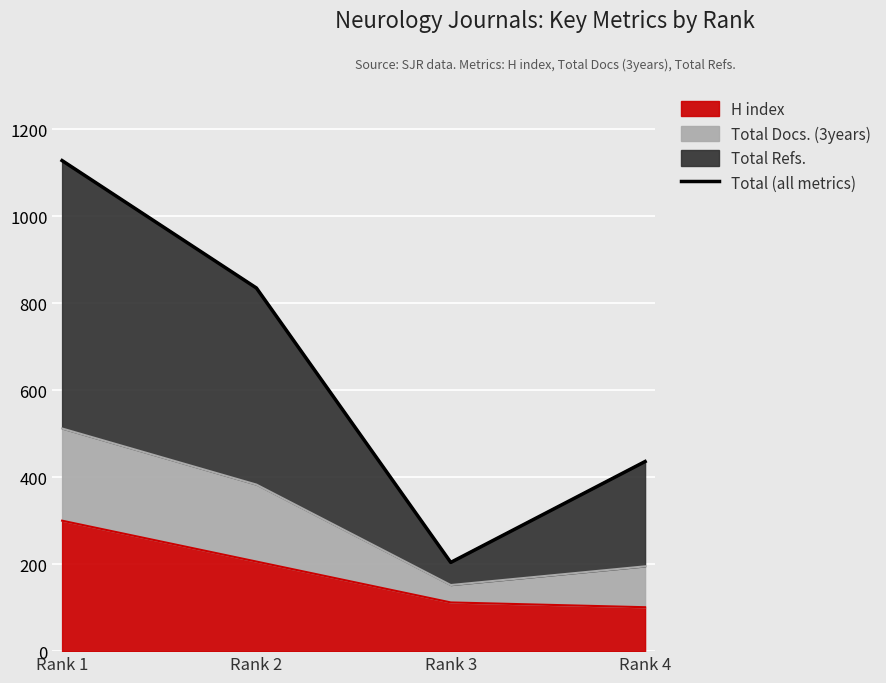

Reading left to right, what are all the values shown in this chart?

1128	835	204	436